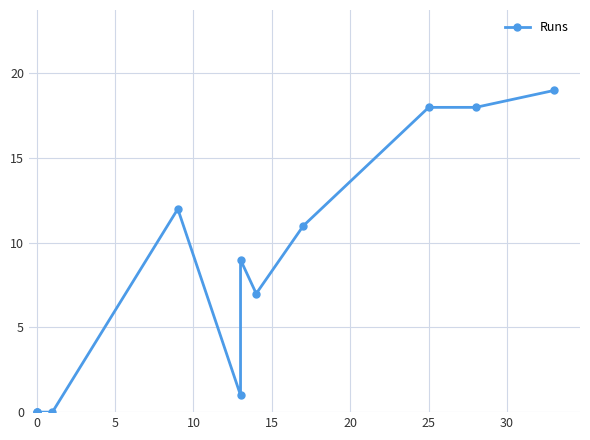

True or false: there are more than 0 points higher than both neighbors.

True